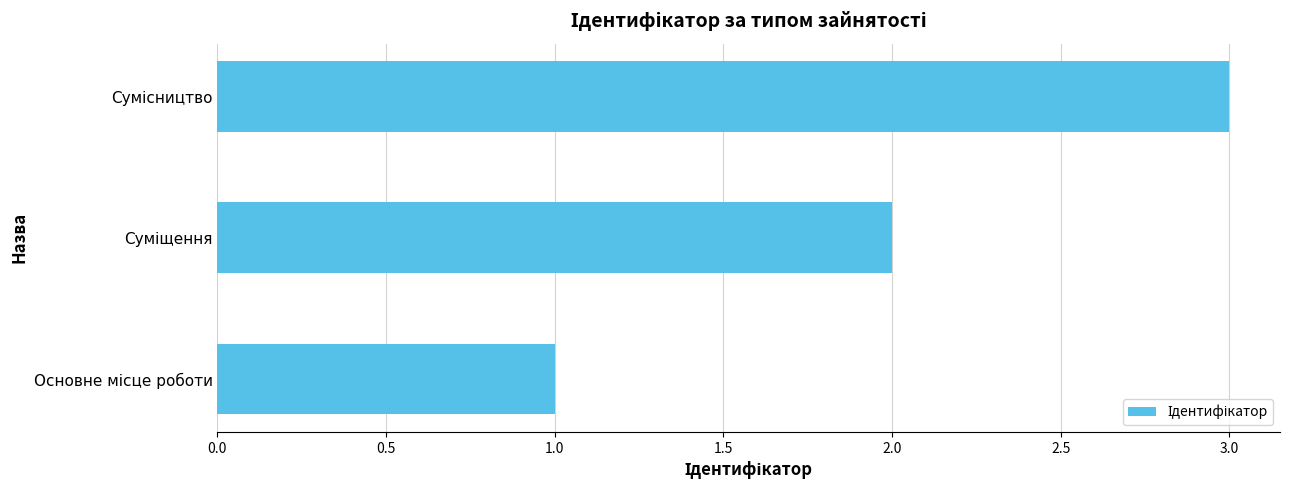

What is the greatest value displayed?

3